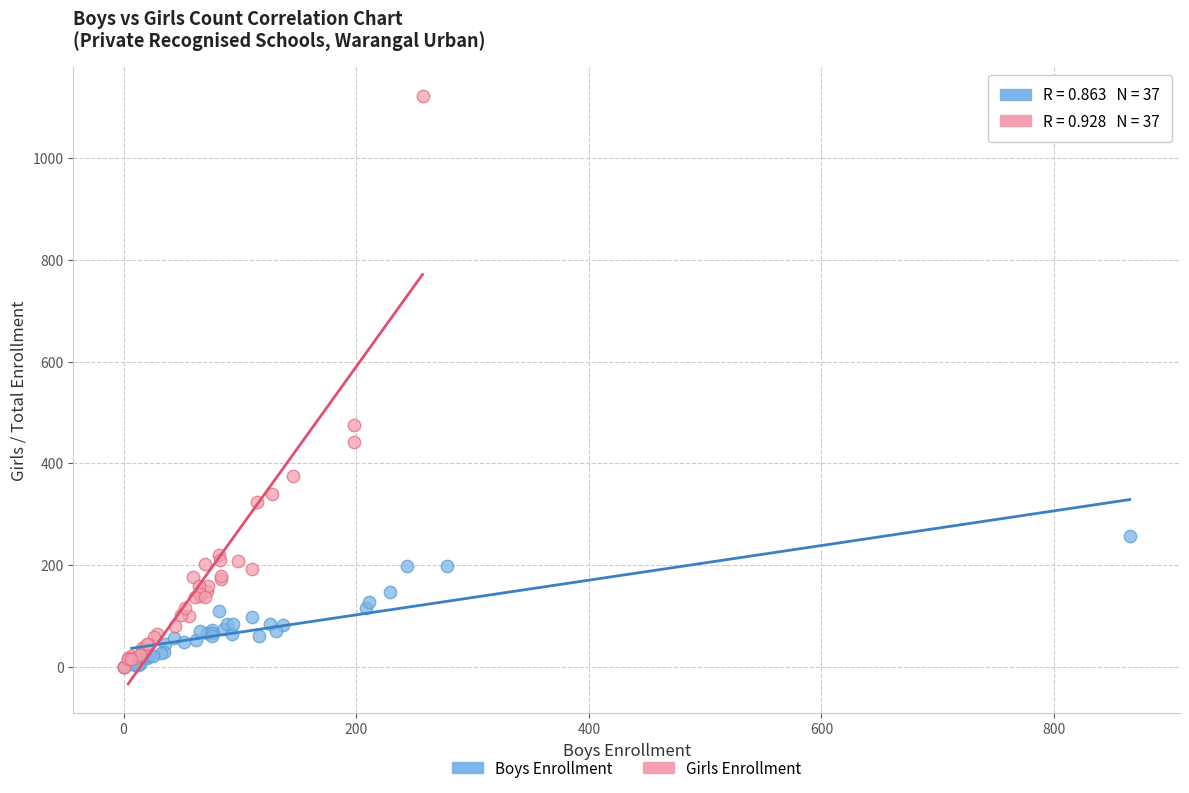

Which series contains the highest Y value?

Girls Enrollment